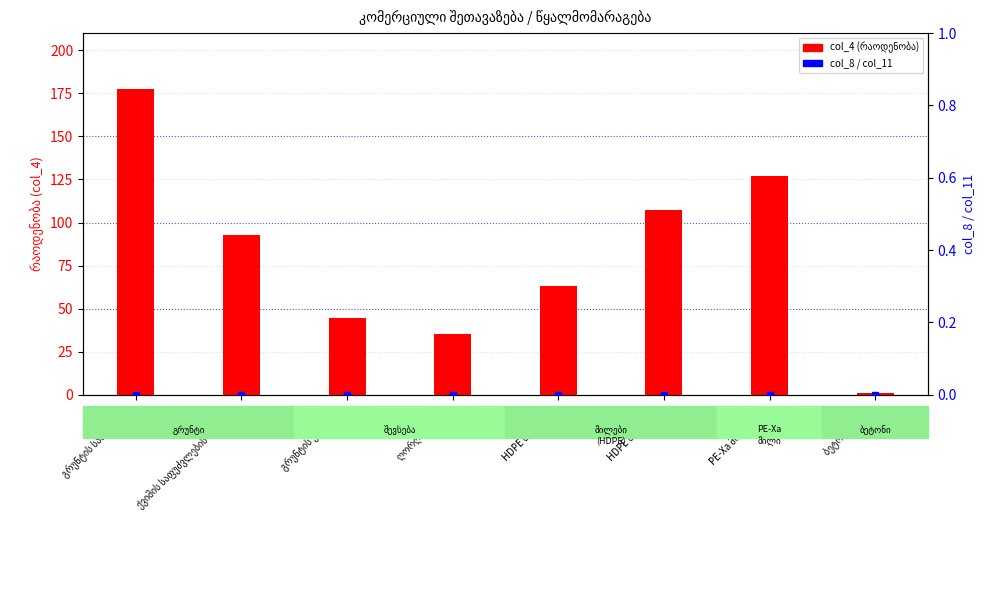

Reading left to right, extract all data points from this chart.

col_4 (რაოდენობა): 177.3	92.8	44.5	35.1	63.0	107.0	127.0	0.8
col_8 (მანქანა ჯამი): 0.0	0.0	0.0	0.0	0.0	0.0	0.0	0.0
col_11 (ჯამი): 0.0	0.0	0.0	0.0	0.0	0.0	0.0	0.0